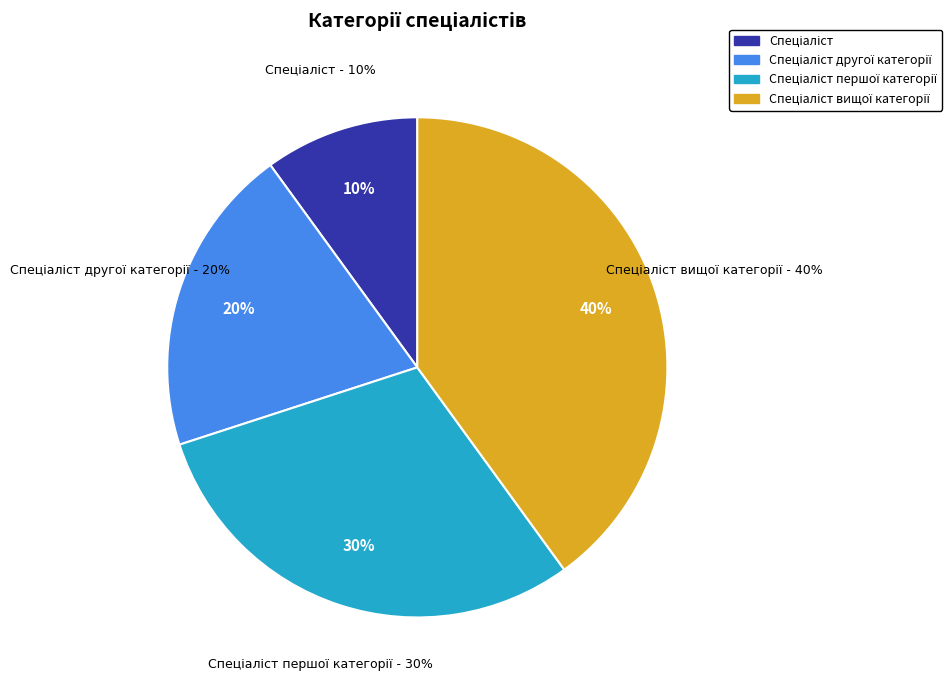

To the nearest percent, what is the difference between the largest and smallest slice percentages?

30%